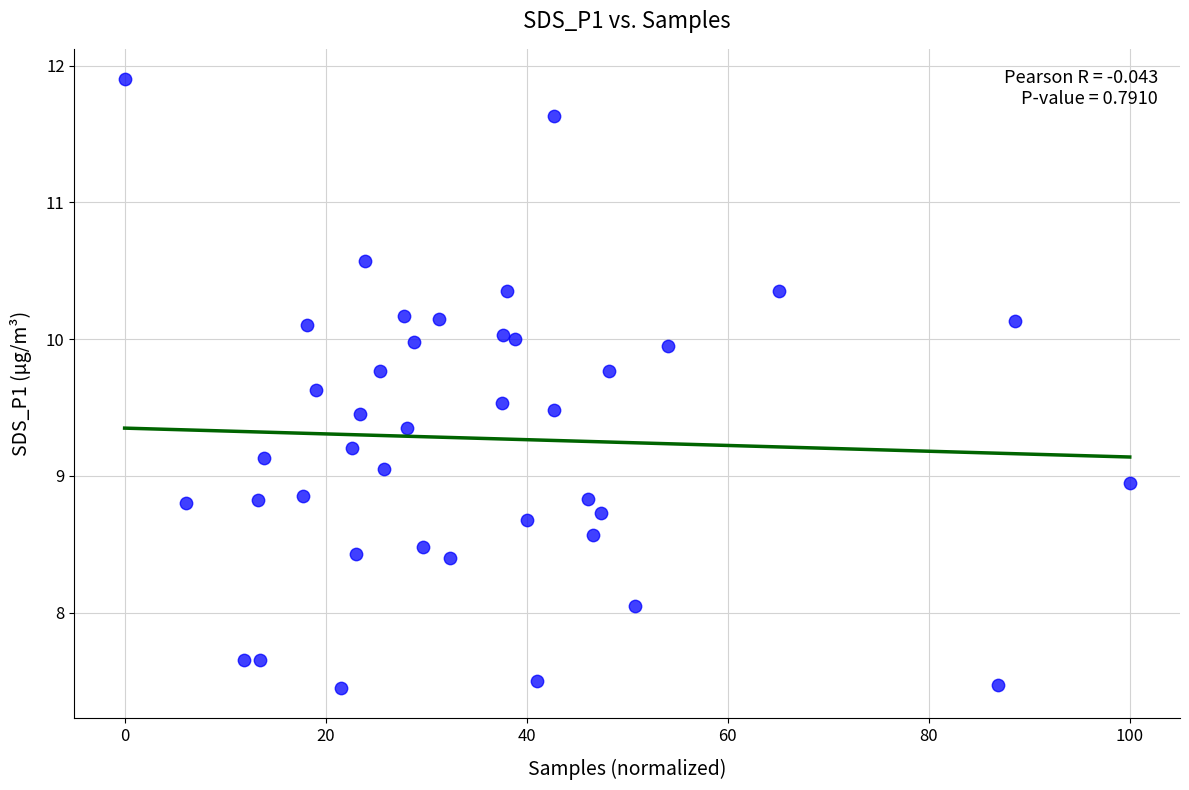

What is the range of X values (max minus min)?

100.0